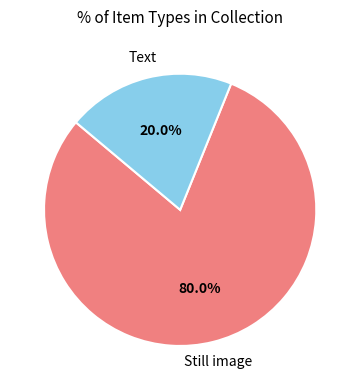

How many segments does this pie chart have?

2